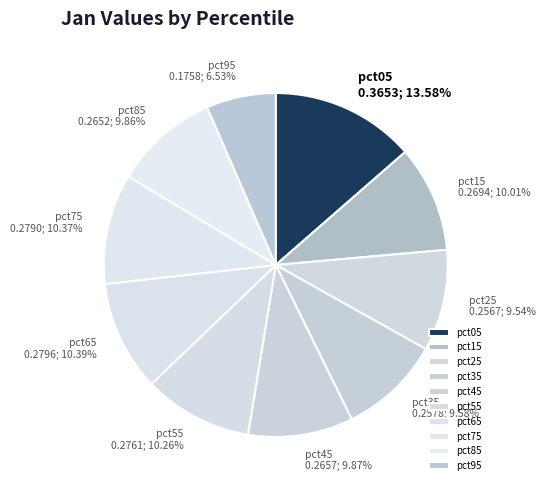

To the nearest percent, what portion does pct95 represent?

7%